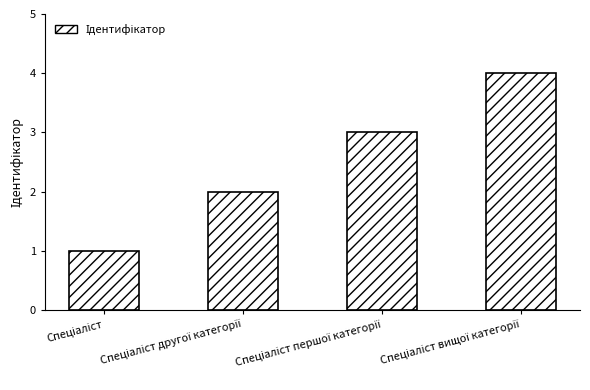

Reading left to right, list all the values displayed in this chart.

1	2	3	4